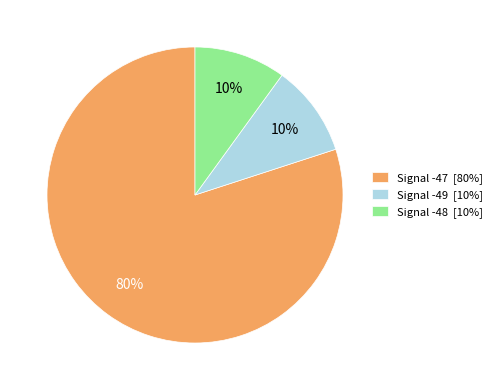

Do Signal -48 [10%] and Signal -47 [80%] together represent more than half of the pie?

Yes